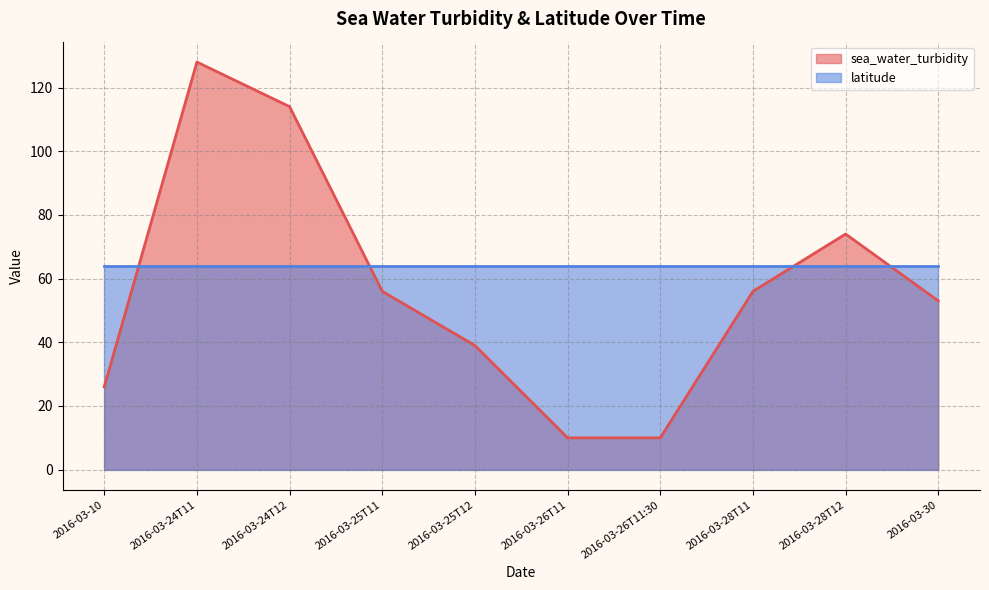

Rank the categories by value from highest to lowest.

2016-03-24T11, 2016-03-24T12, 2016-03-28T12, 2016-03-25T11, 2016-03-28T11, 2016-03-30, 2016-03-25T12, 2016-03-10, 2016-03-26T11, 2016-03-26T11:30